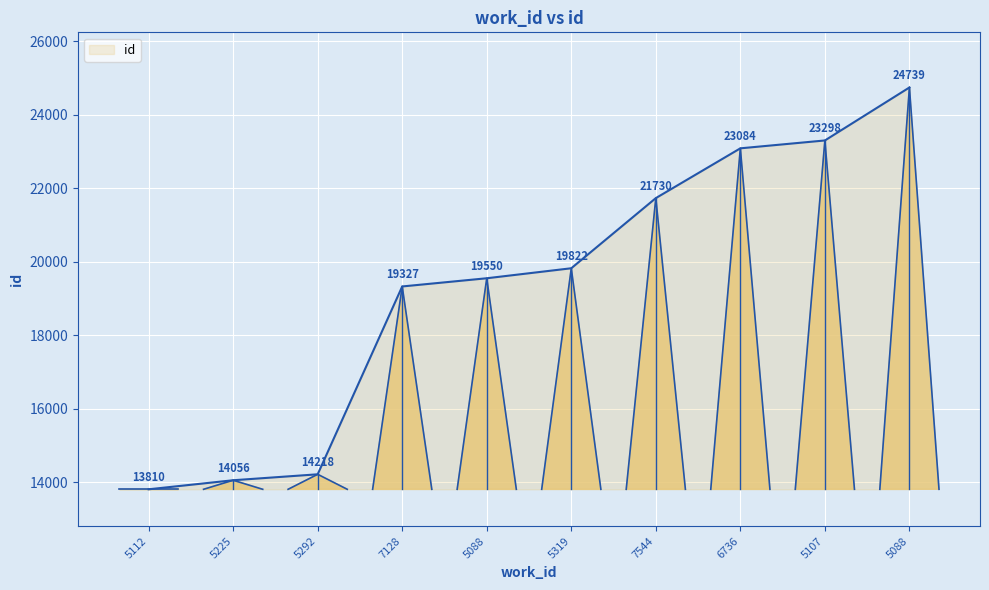

What is the maximum value shown in the chart?

24739